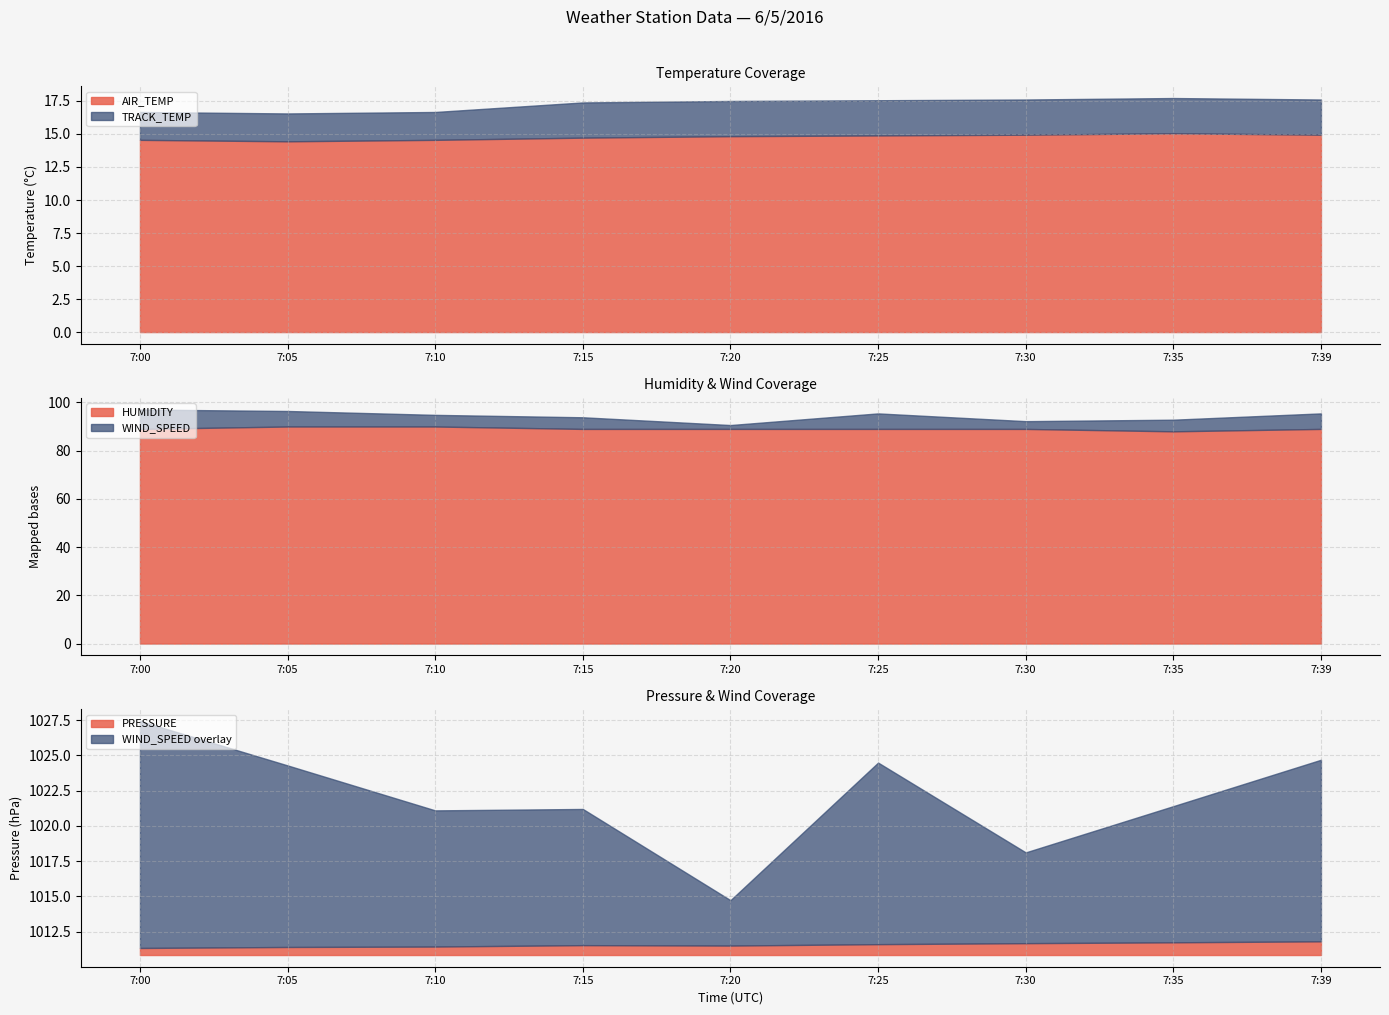

Is it true that AIR_TEMP equals 14.9 at 7:39?

True